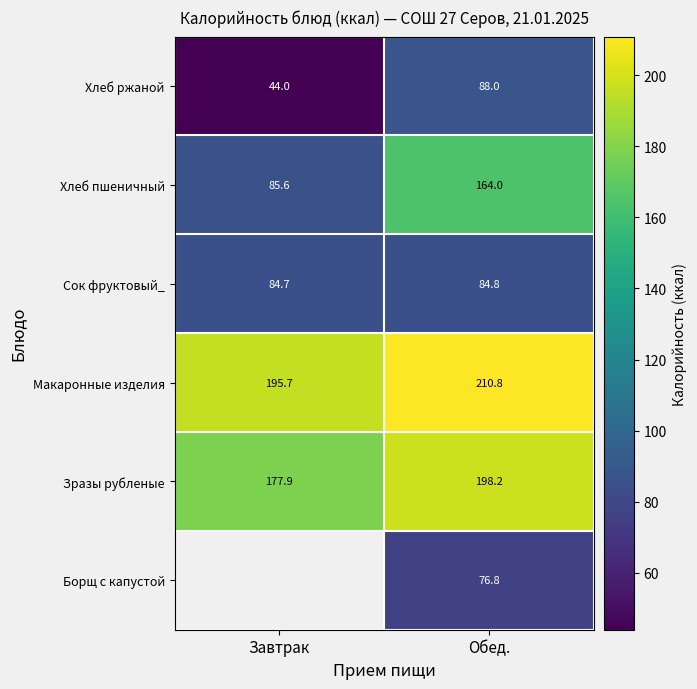

Read the Сок фруктовый_ value at Обед..

84.8